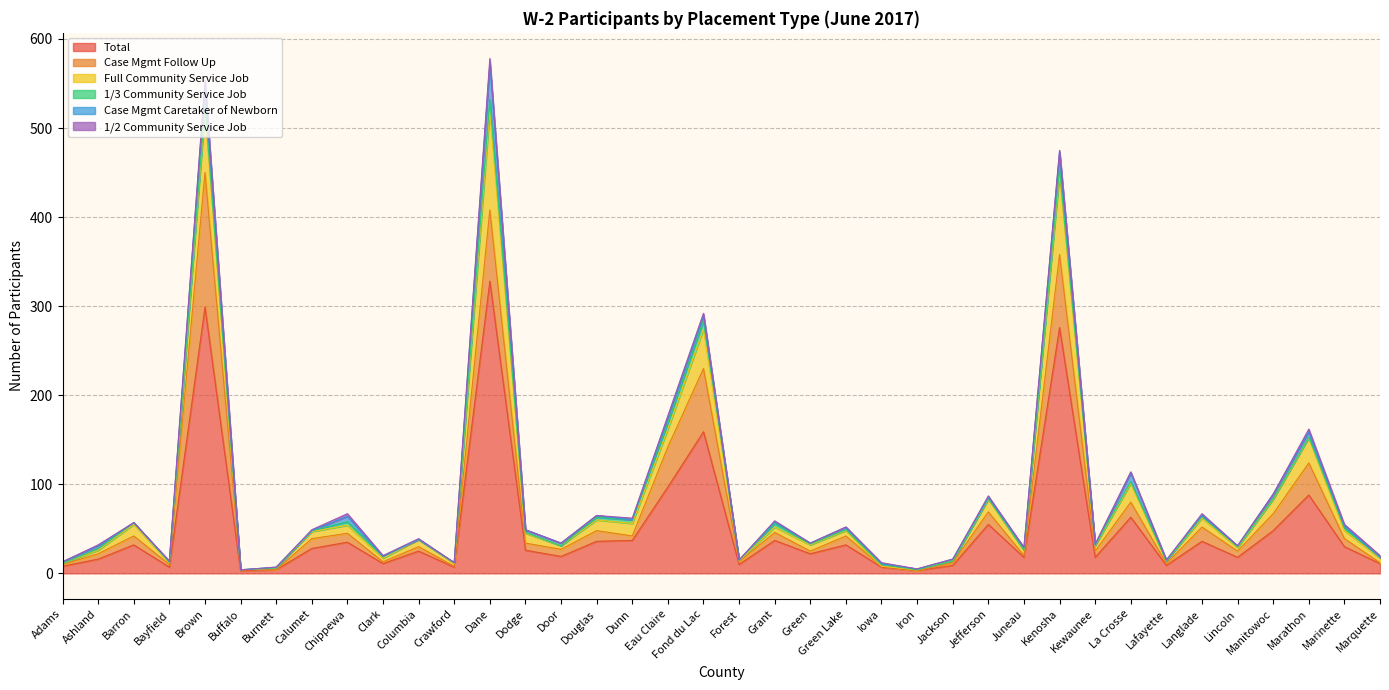

Is it true that 1/3 Community Service Job equals 2 at Brown?

False